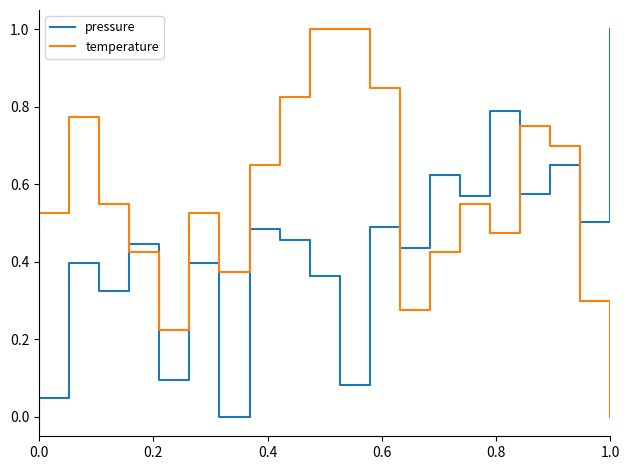

How many lines are shown in the chart?

2